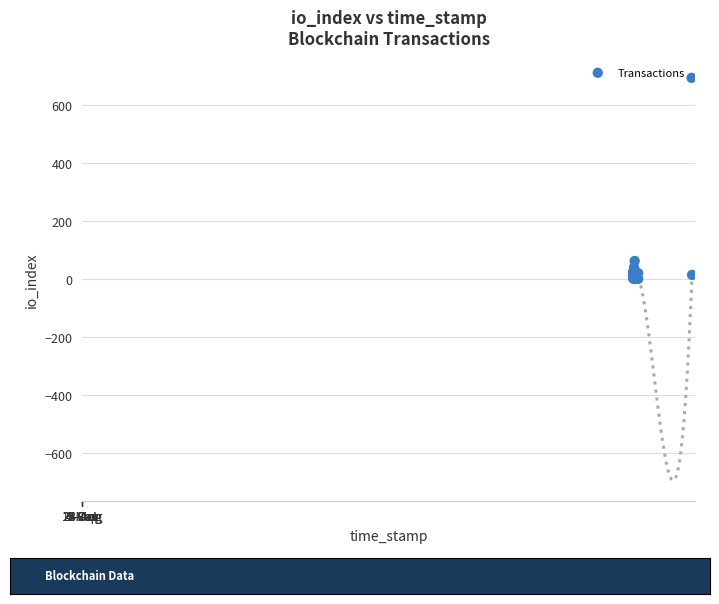

What Y value in the scatter plot is closest to 346?

62